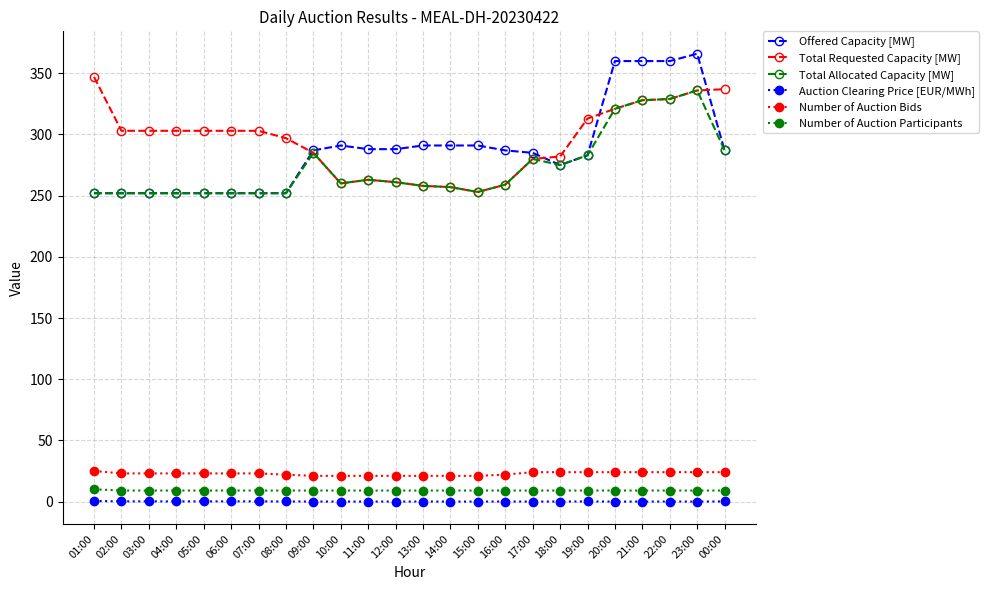

True or false: Number of Auction Participants and Total Allocated Capacity [MW] intersect in this chart.

False